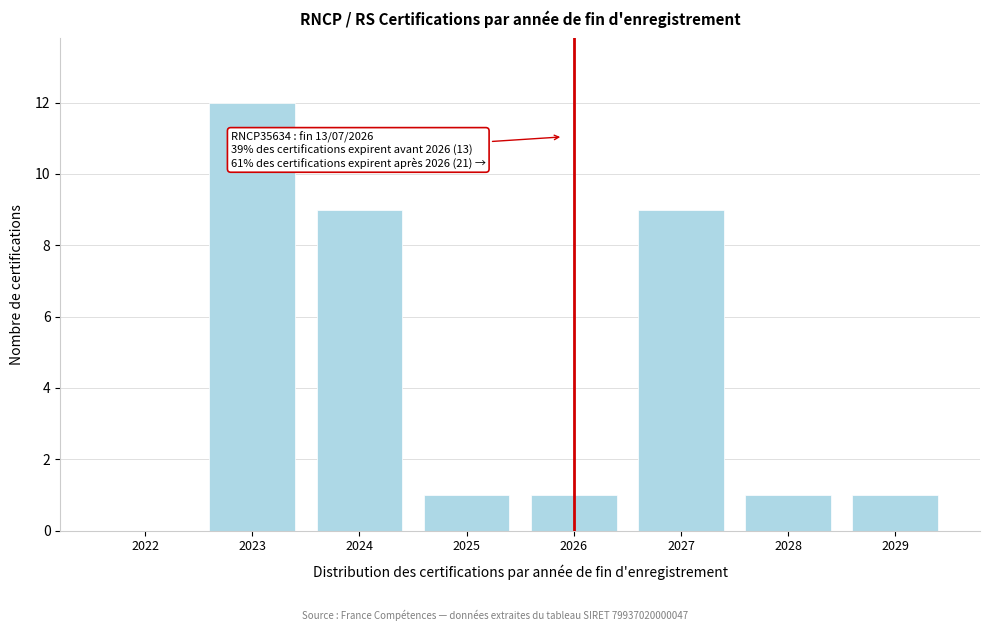

Reading left to right, what are all the values shown in this chart?

2022=0	2023=12	2024=9	2025=1	2026=1	2027=9	2028=1	2029=1